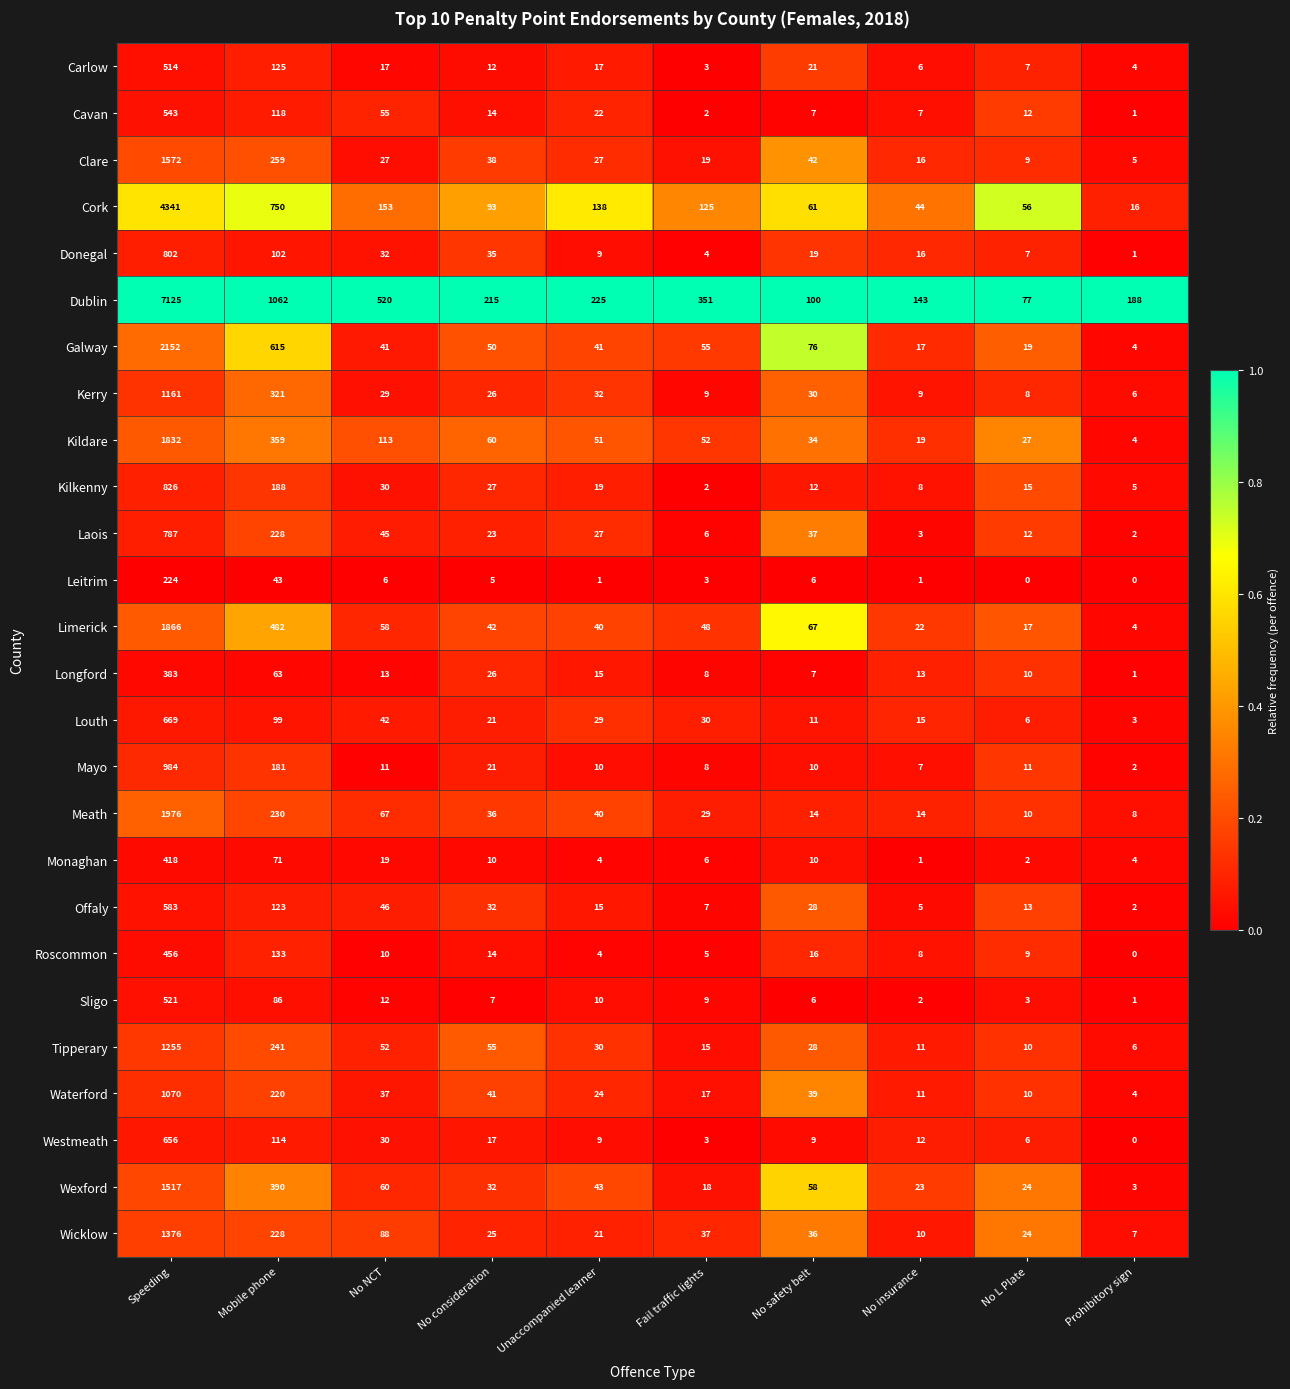

True or false: Carlow has a value of 25 at Unaccompanied learner.

False